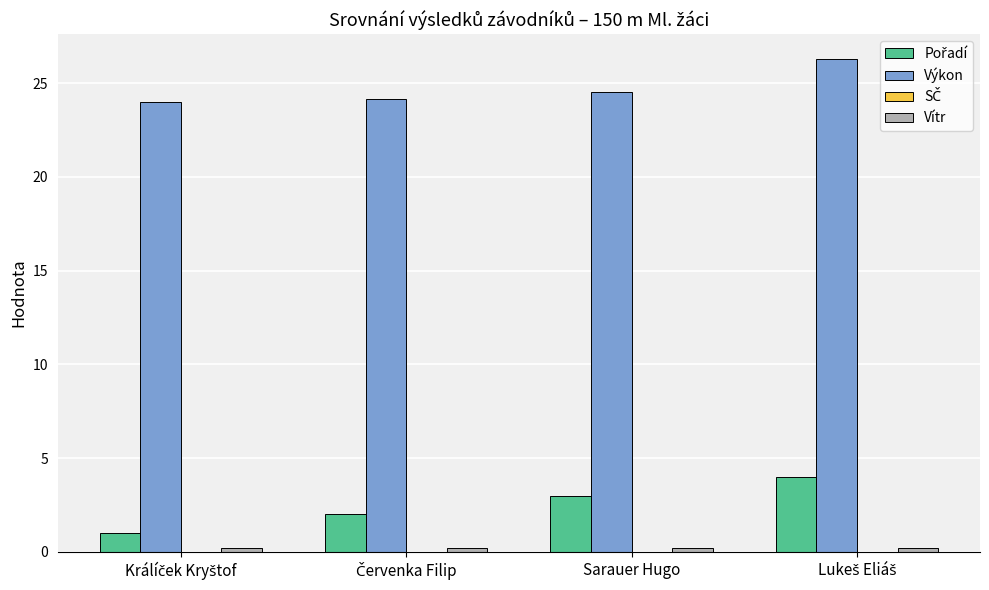

What is the difference between the maximum and minimum values in the Výkon series?

2.3